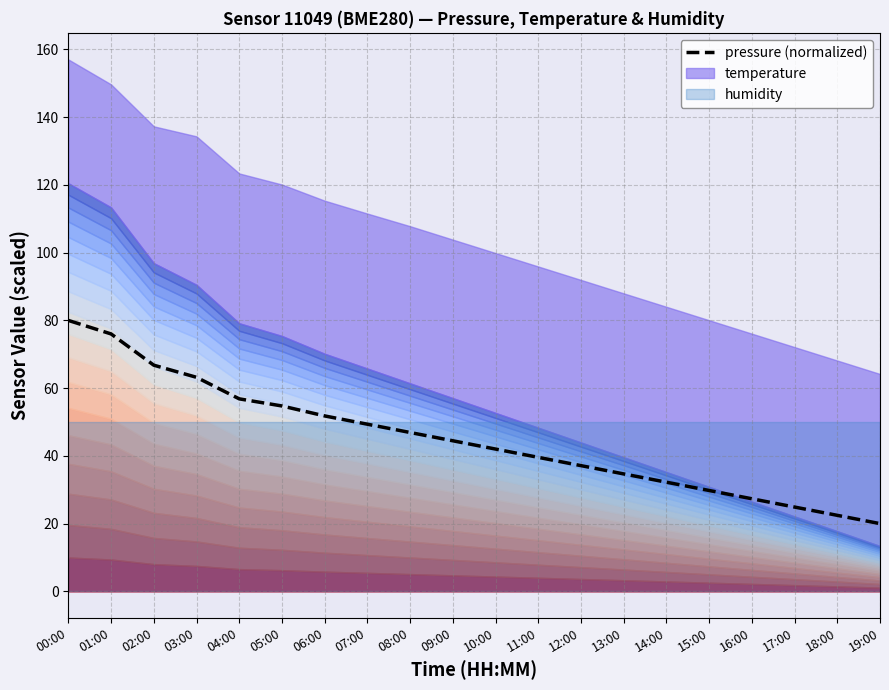

What is the difference between the second highest and second lowest values?

53.6